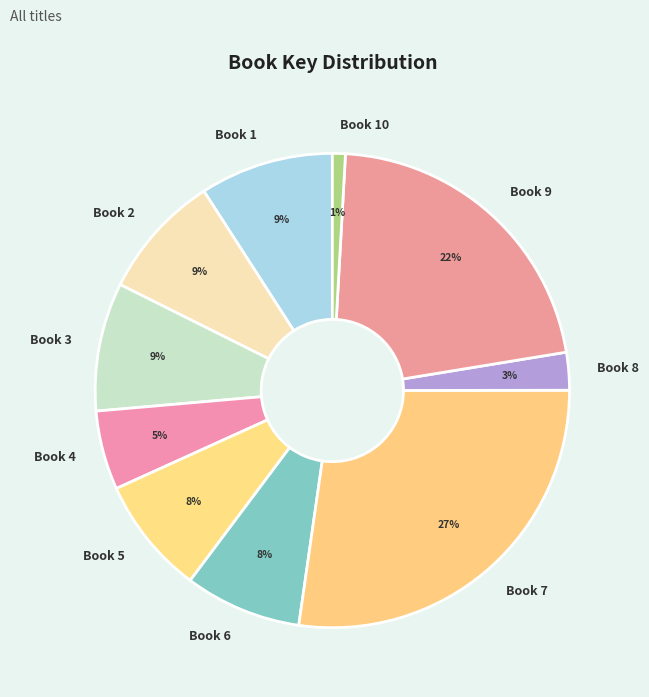

Is there a majority slice in this chart?

No